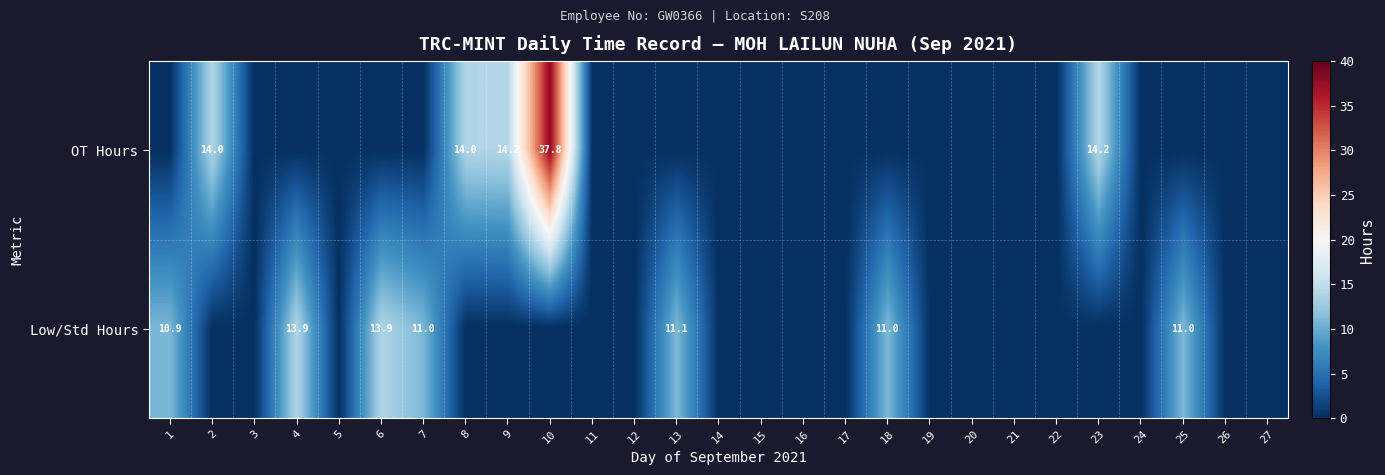

The value of Low/Std Hours at 25 is 6.5. True or false?

False